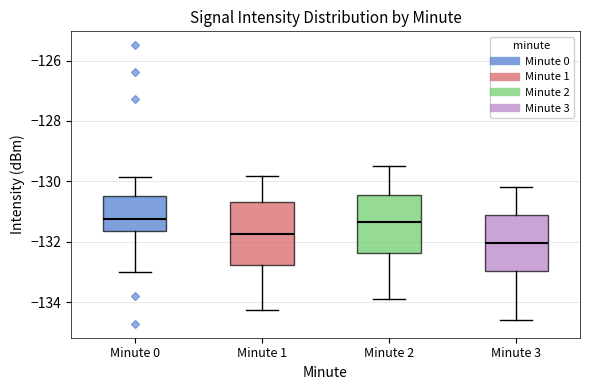

Which box's median line is the lowest?

Minute 3